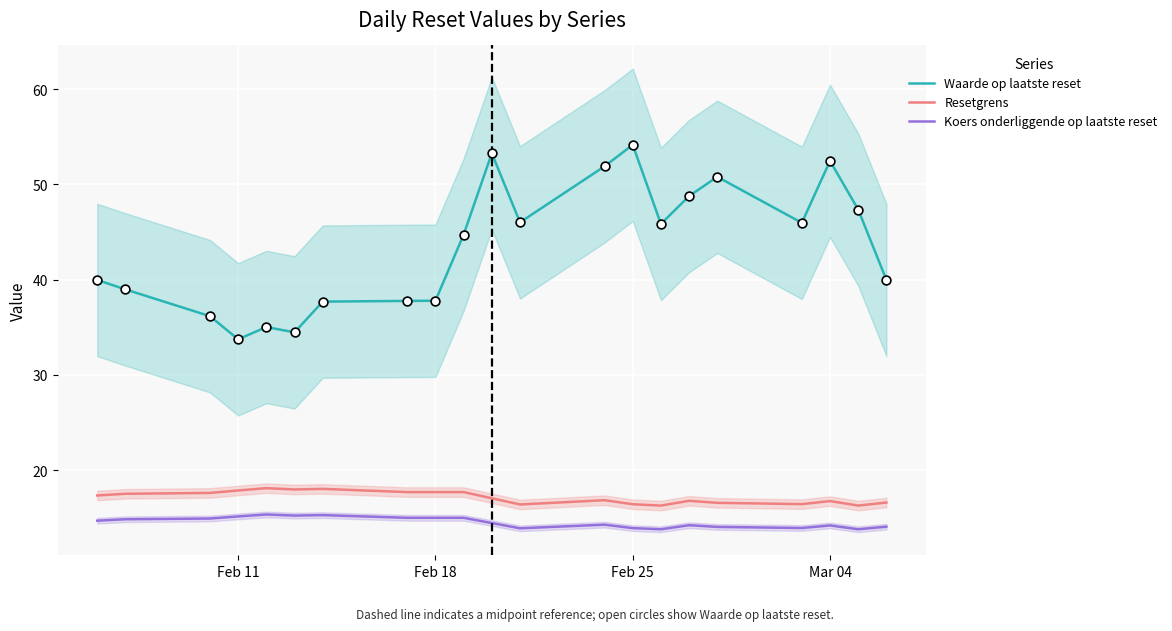

Which series contains the highest Y value?

Waarde op laatste reset